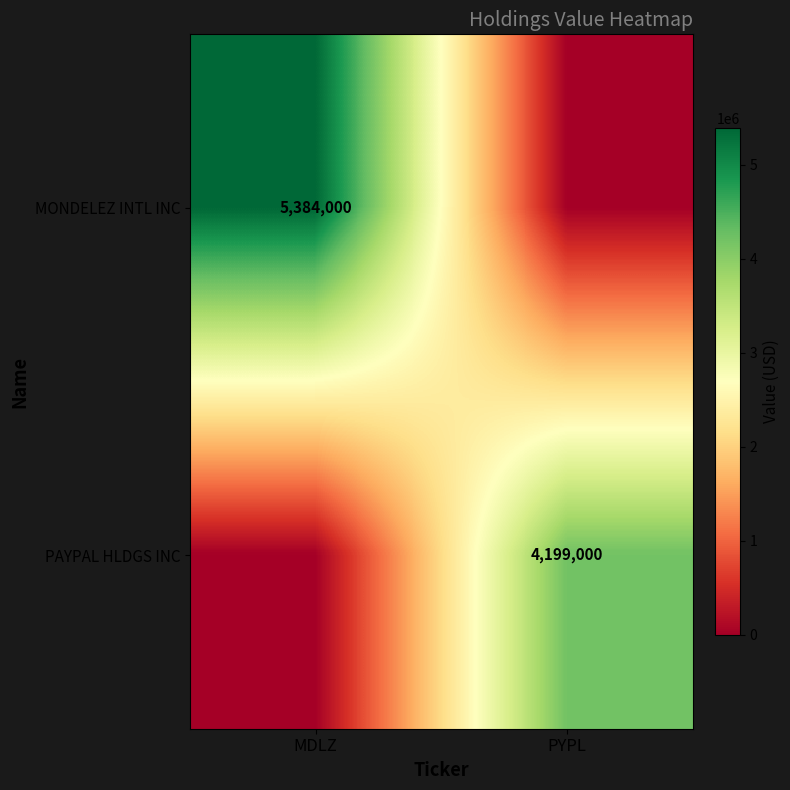

Is it true that MONDELEZ INTL INC equals 2863369 at MDLZ?

False